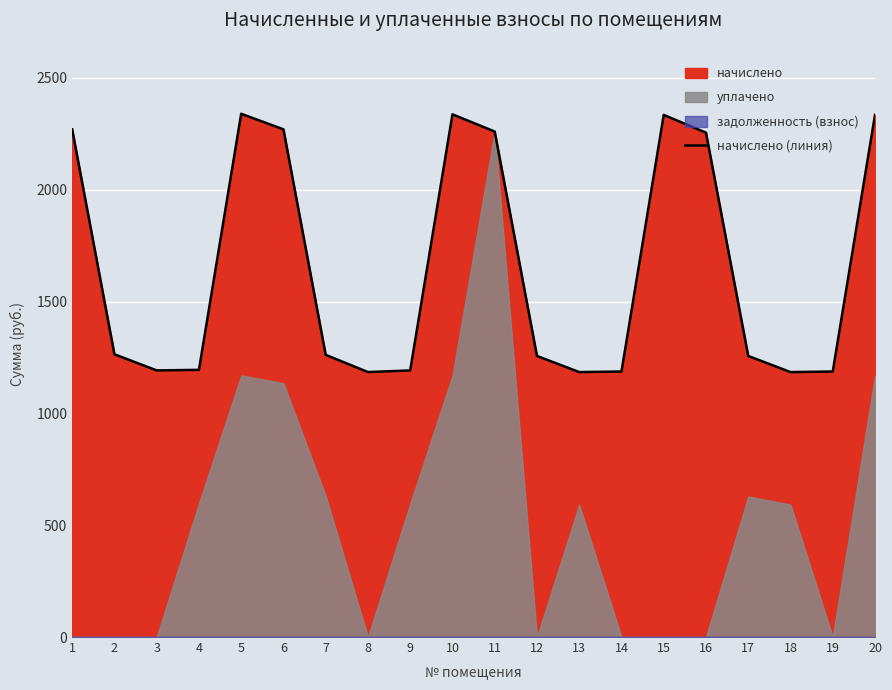

How many data points are above 1261?

10